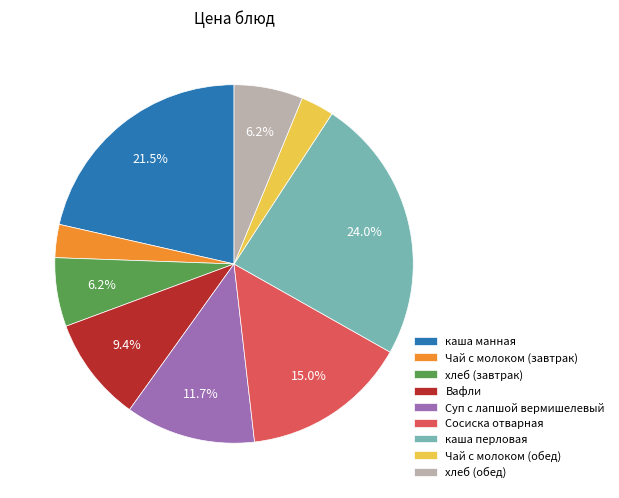

Combined, do хлеб (завтрак) and Суп с лапшой вермишелевый account for over 50%?

No